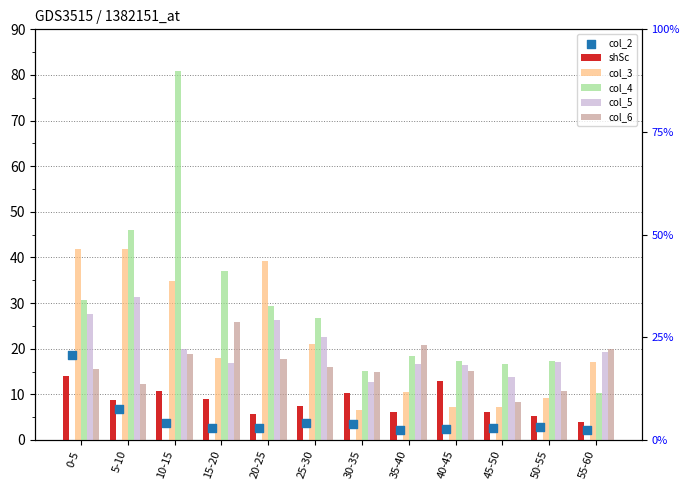

At how many categories does at least one series exceed 35?

5